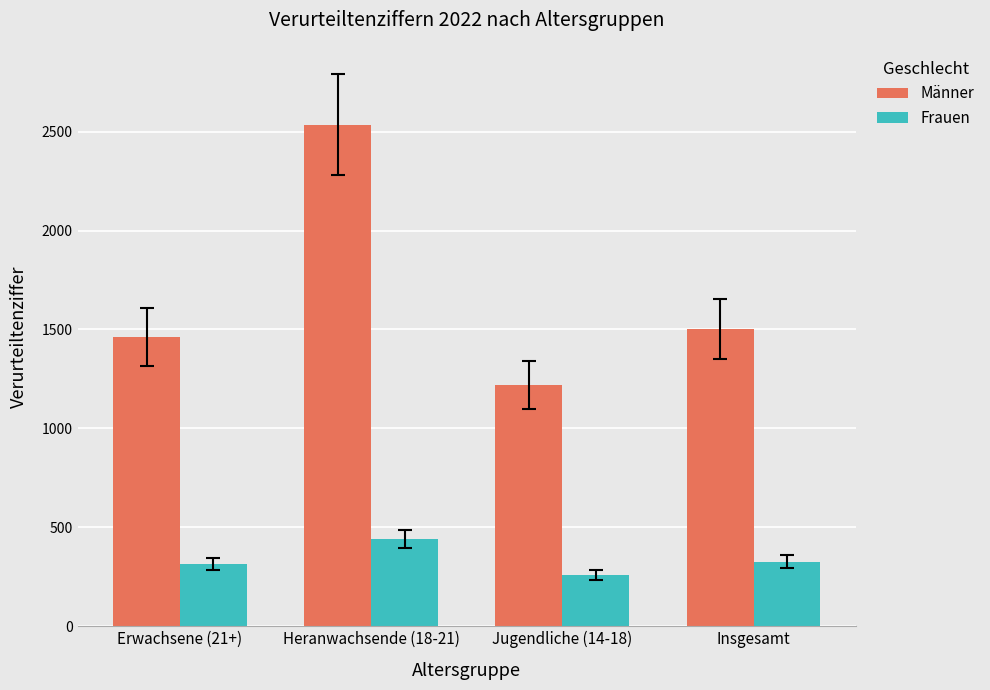

What is the difference between the Frauen values at Heranwachsende (18-21) and Erwachsene (21+)?

128.1